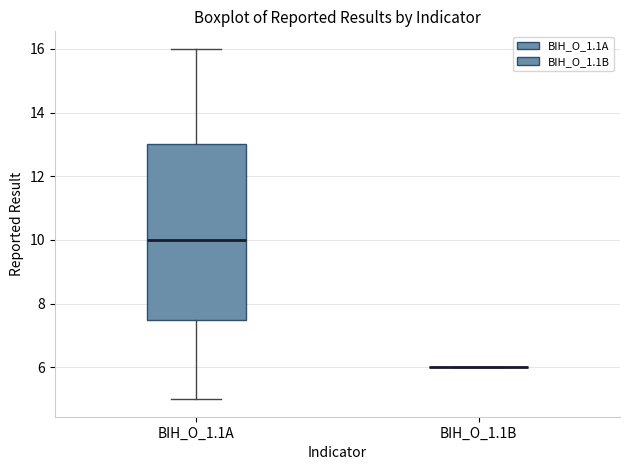

Where is the upper edge of the box for BIH_O_1.1A on the y-axis? The values are not printed on the chart, so give them approximately, as read against the axis.

13.0